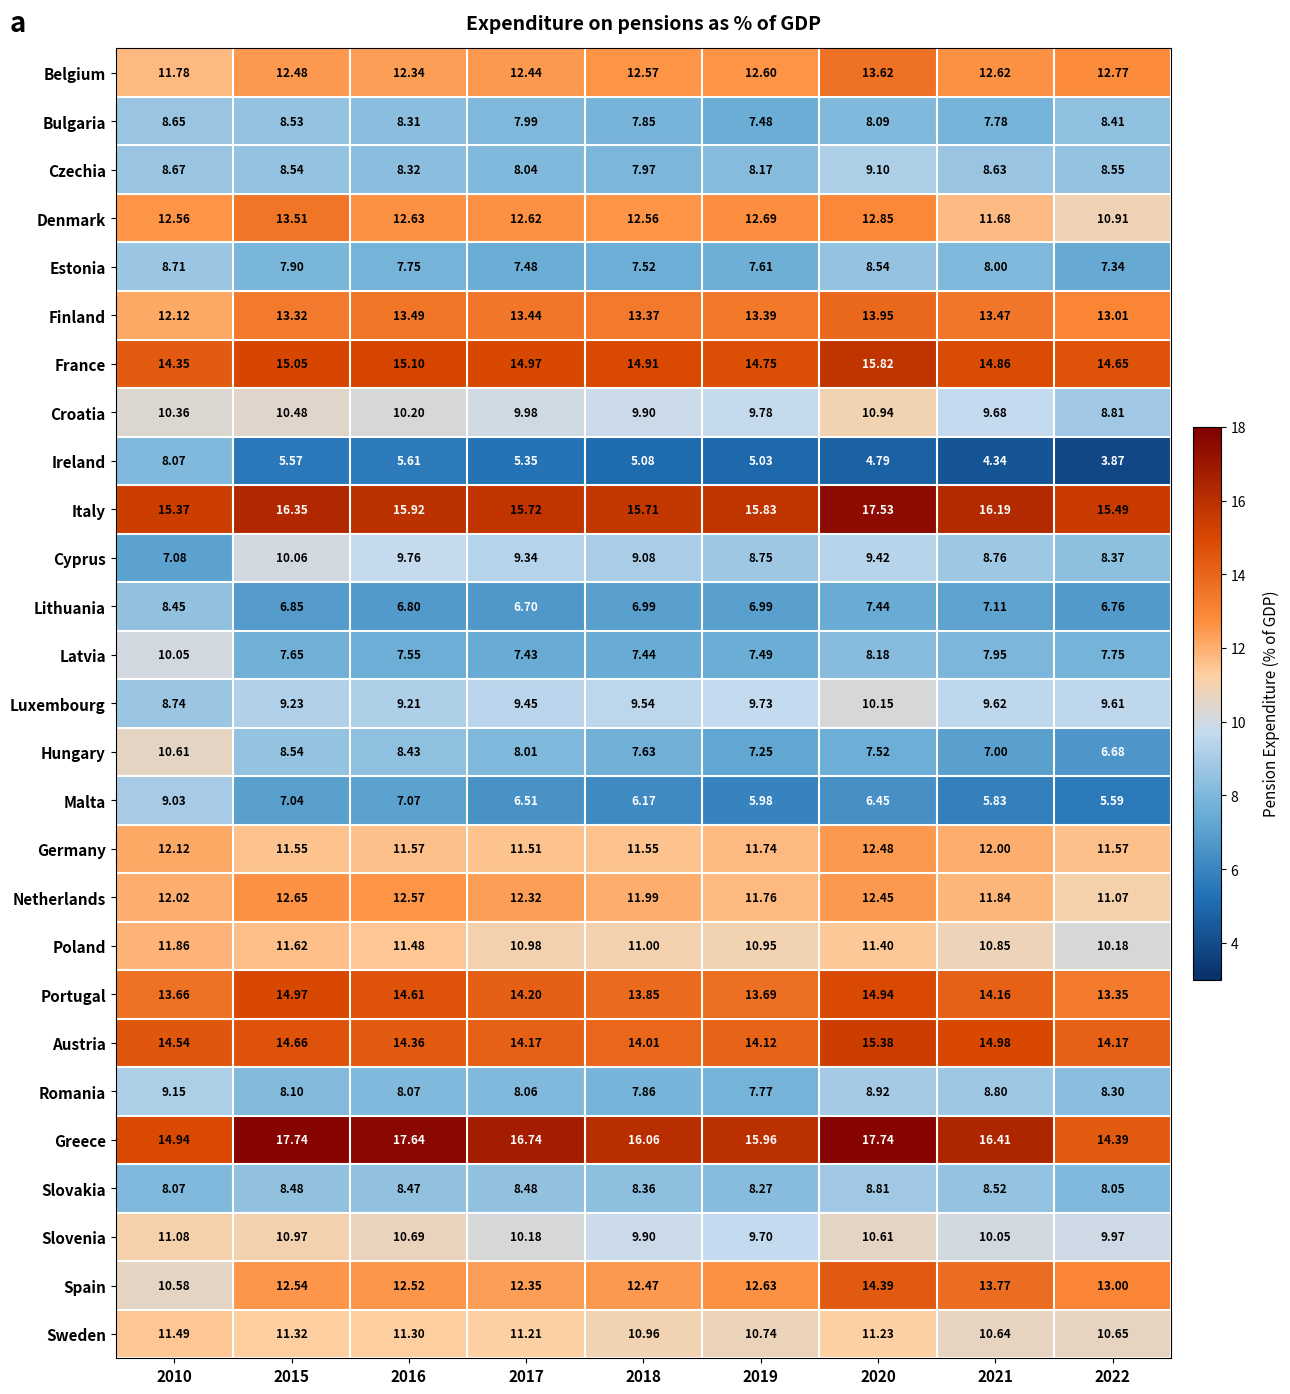

Is the value of Slovakia at 2017 greater than the value of Denmark at 2015?

No